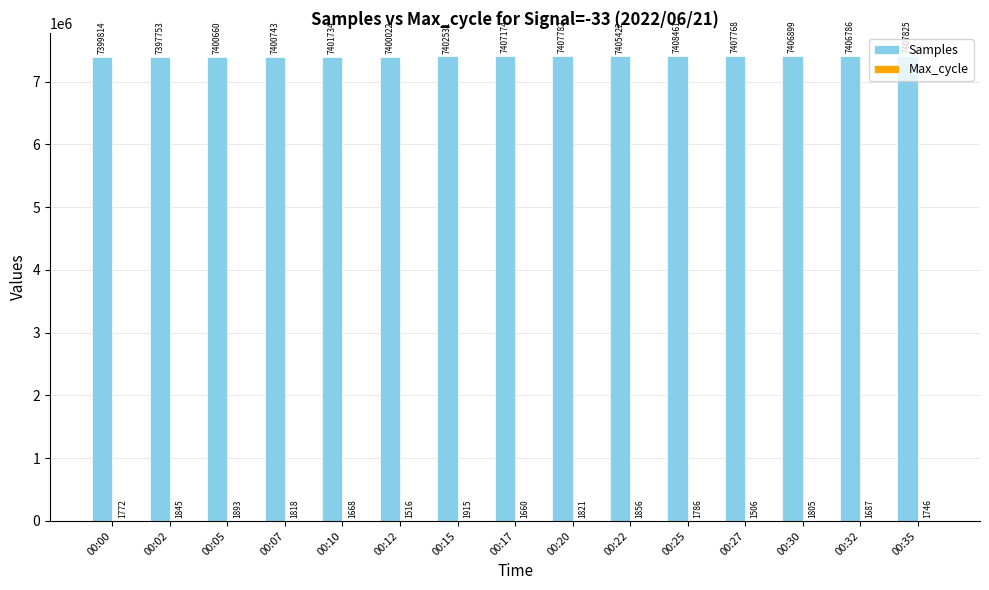

What is the maximum value for Samples?

7408461